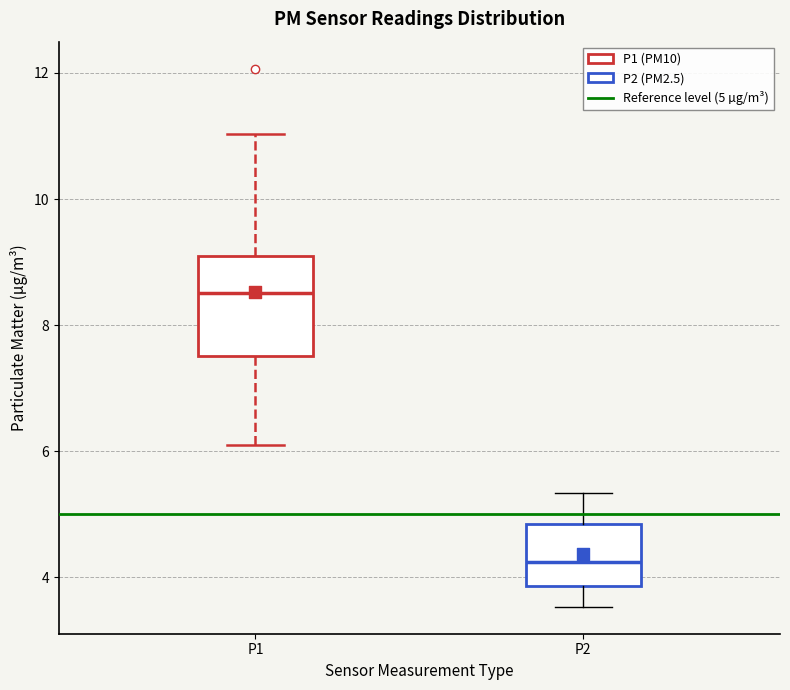

Reading left to right, transcribe this box plot: for each box, give where its median line is, the range the box spans, and where its two whiskers end, as read against the y-axis. The values are not printed on the chart, so give them approximately, as read against the axis.

P1: median 8.6, box 7.6 to 9.0, whiskers 6.2 to 11.0
P2: median 4.2, box 3.8 to 4.8, whiskers 3.6 to 5.4